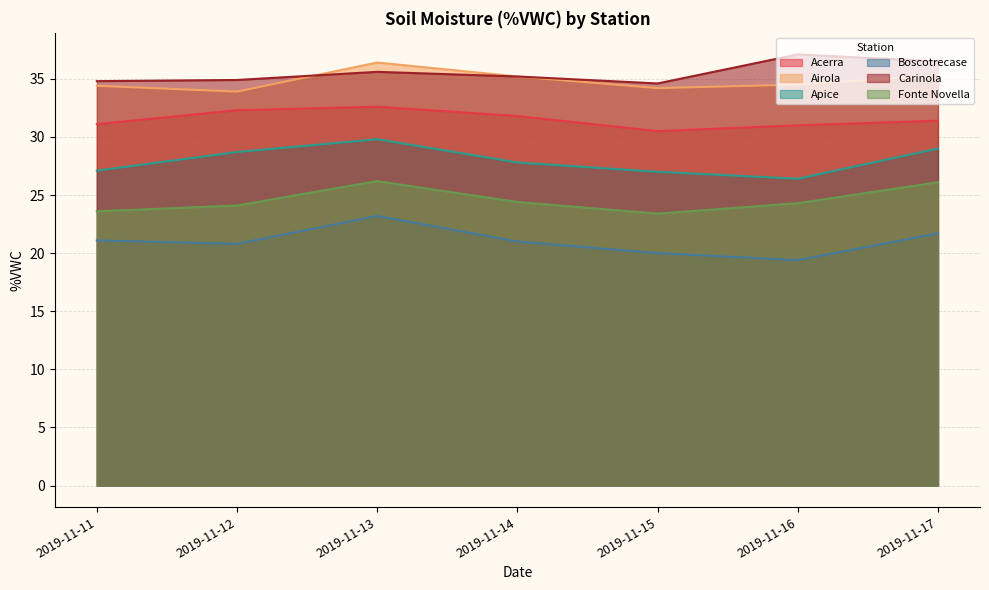

True or false: Apice and Acerra intersect in this chart.

False